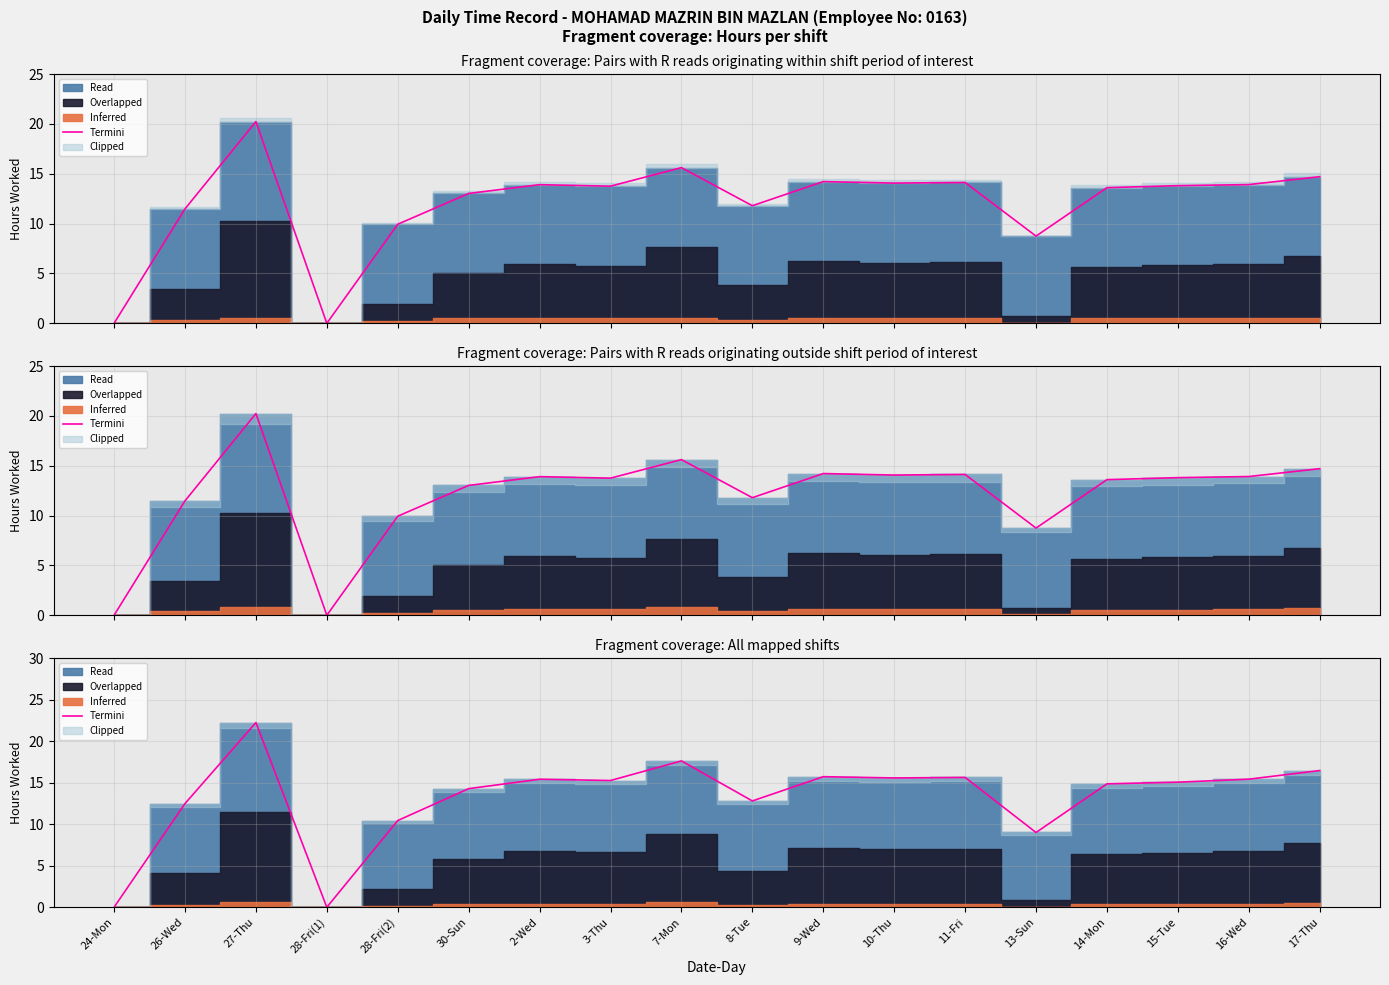

What is the label of the 5th point from the left?

28-Fri(2)